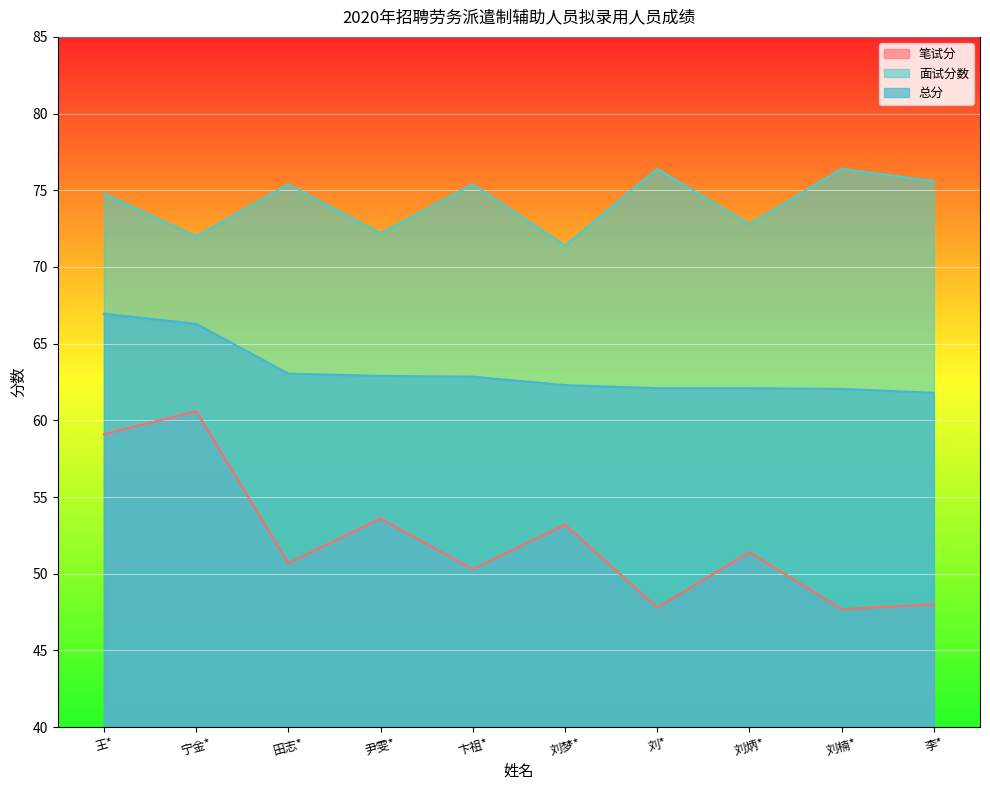

What are all the series names shown in the legend?

笔试分, 面试分数, 总分